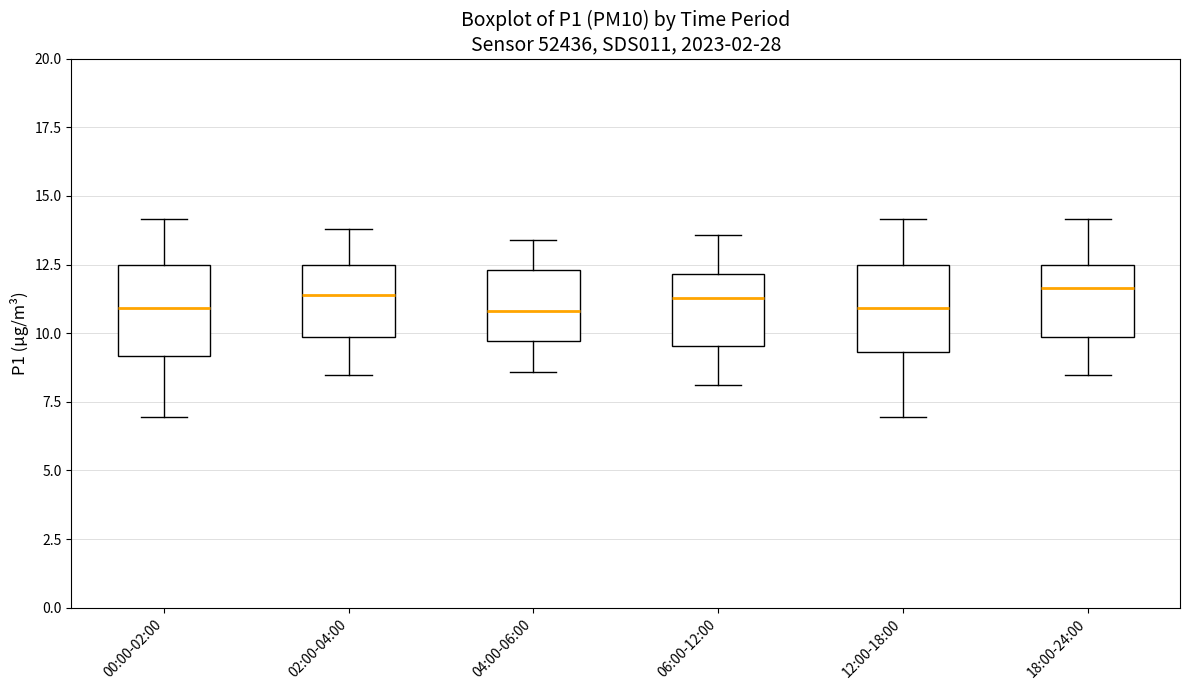

Reading left to right, read every box against the y-axis: the position of its median line, the range the box covers, and the ends of its whiskers. The values are not printed on the chart, so give them approximately, as read against the axis.

00:00-02:00: median 11.0, box 9.0 to 12.5, whiskers 7.0 to 14.0
02:00-04:00: median 11.5, box 10.0 to 12.5, whiskers 8.5 to 14.0
04:00-06:00: median 11.0, box 9.5 to 12.5, whiskers 8.5 to 13.5
06:00-12:00: median 11.5, box 9.5 to 12.0, whiskers 8.0 to 13.5
12:00-18:00: median 11.0, box 9.5 to 12.5, whiskers 7.0 to 14.0
18:00-24:00: median 11.5, box 10.0 to 12.5, whiskers 8.5 to 14.0